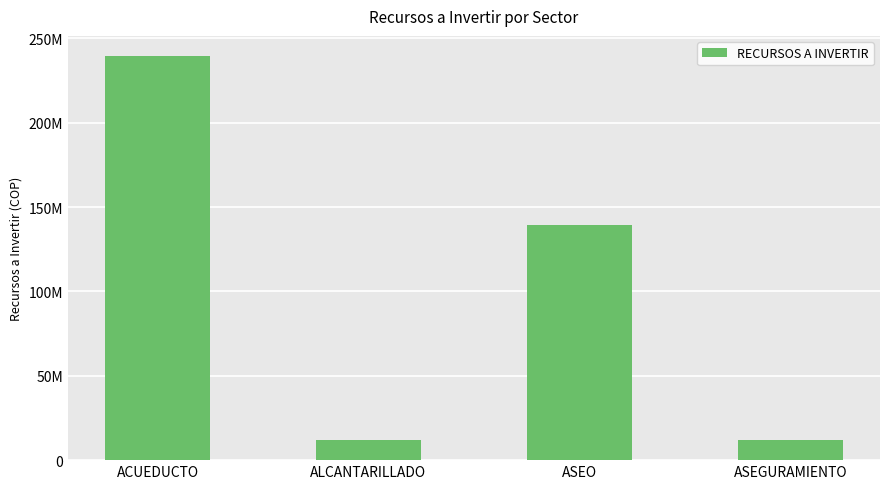

What is the value of the 3rd bar from the left?

139368648